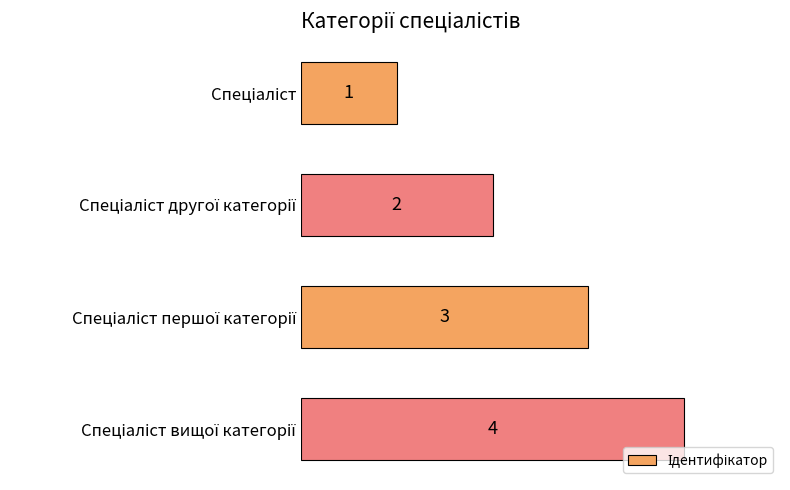

Count the values in the range 2 to 4.

3